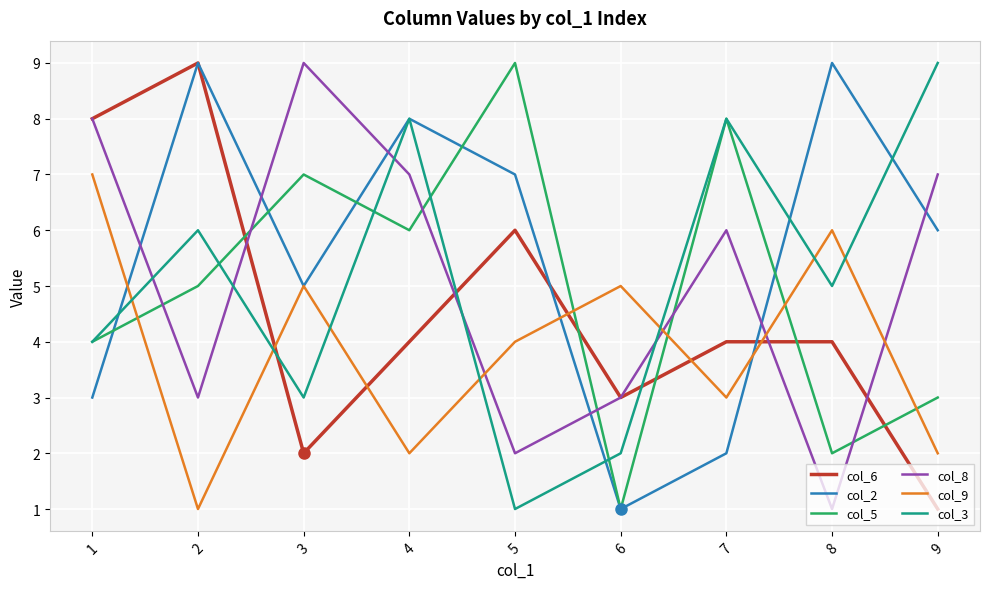

True or false: col_5 and col_8 cross at least once.

True